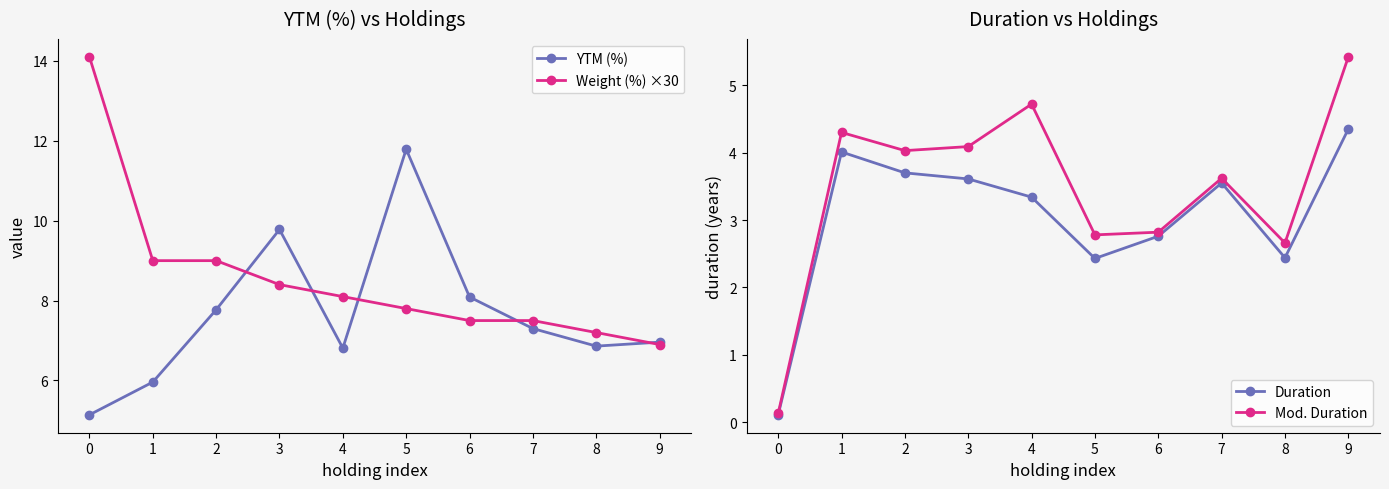

Reading left to right, extract all data points from this chart.

YTM (%): 5.1	6.0	7.8	9.8	6.8	11.8	8.1	7.3	6.9	7.0
Weight (%) ×30: 14.1	9.0	9.0	8.4	8.1	7.8	7.5	7.5	7.2	6.9
Duration: 0.1	4.0	3.7	3.6	3.3	2.4	2.8	3.5	2.4	4.3
Mod. Duration: 0.1	4.3	4.0	4.1	4.7	2.8	2.8	3.6	2.7	5.4